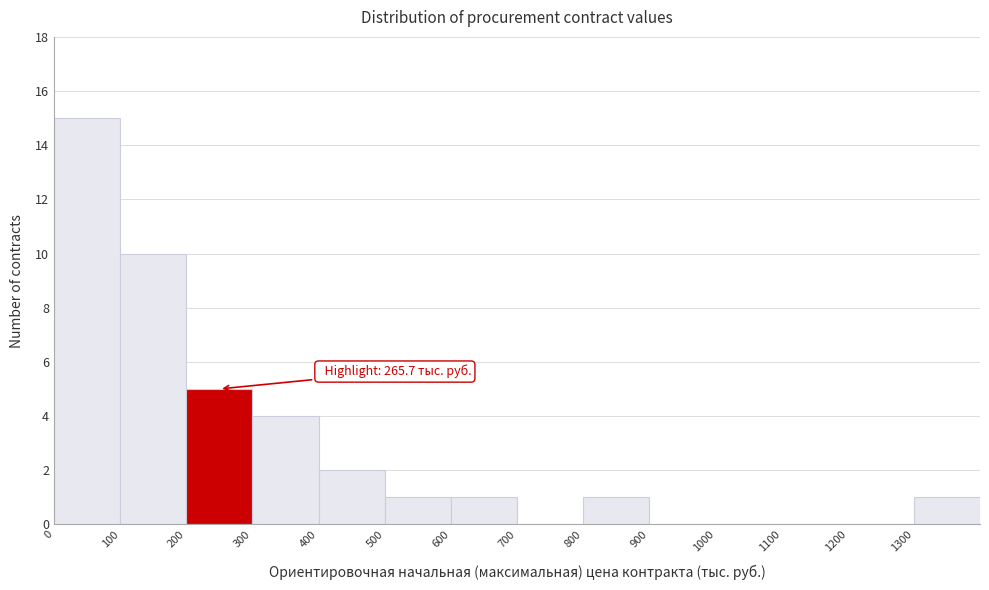

Over which range of the x-axis is the bar tallest?

0 to 100